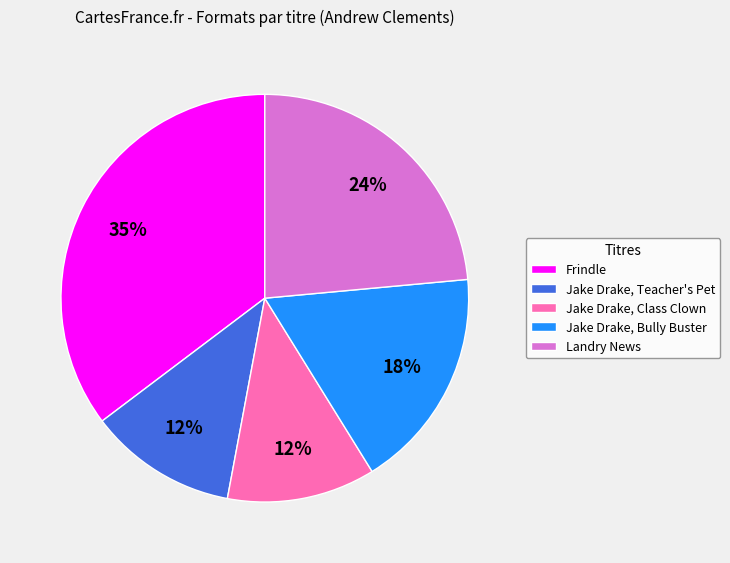

What is the largest slice in the pie chart?

Frindle